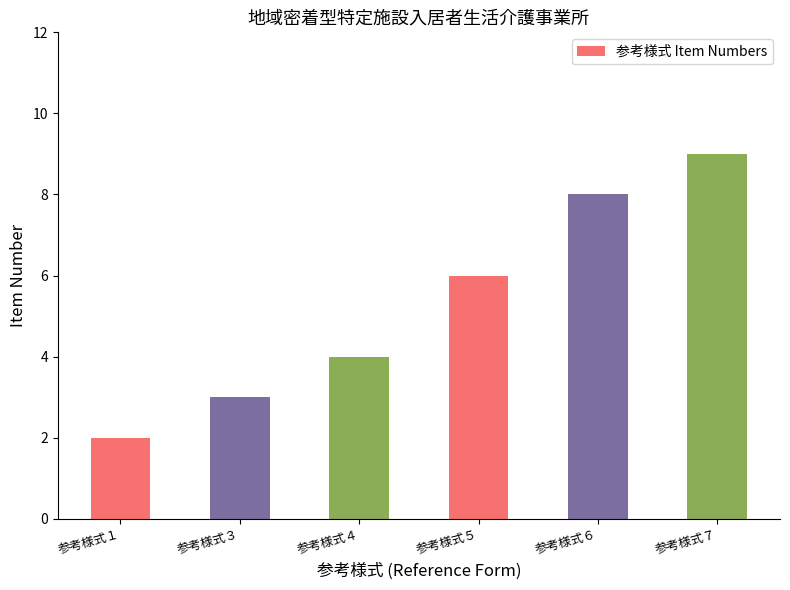

The value at 参考様式５ is 9. True or false?

False